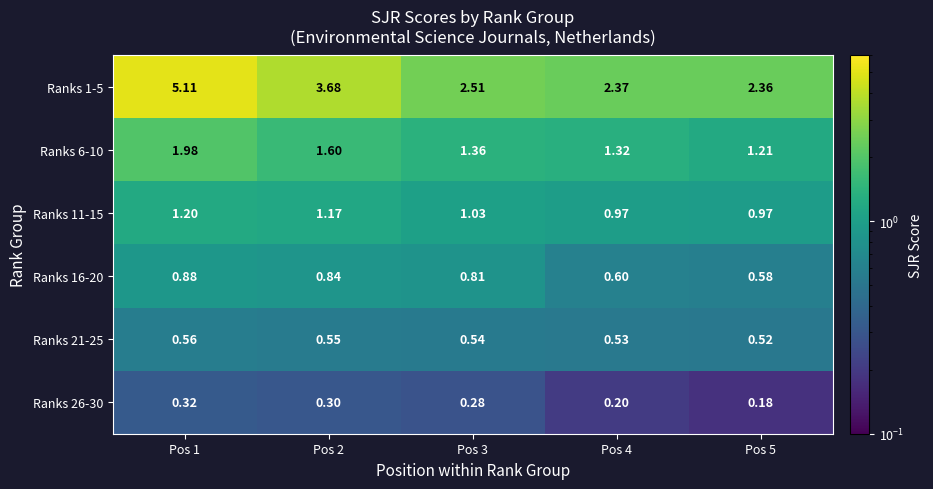

At Pos 5, list the series in order from smallest to largest.

Ranks 26-30, Ranks 21-25, Ranks 16-20, Ranks 11-15, Ranks 6-10, Ranks 1-5